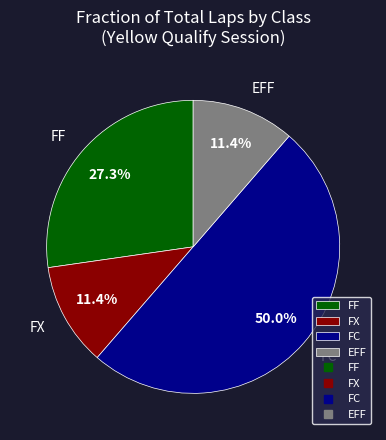

To the nearest percent, what is the average slice percentage?

25%